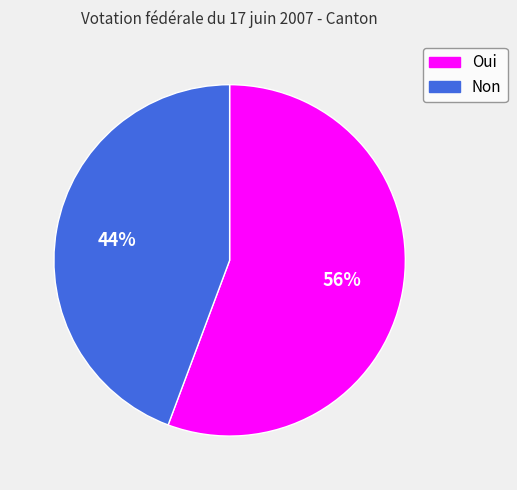

How many slices are in this pie chart?

2